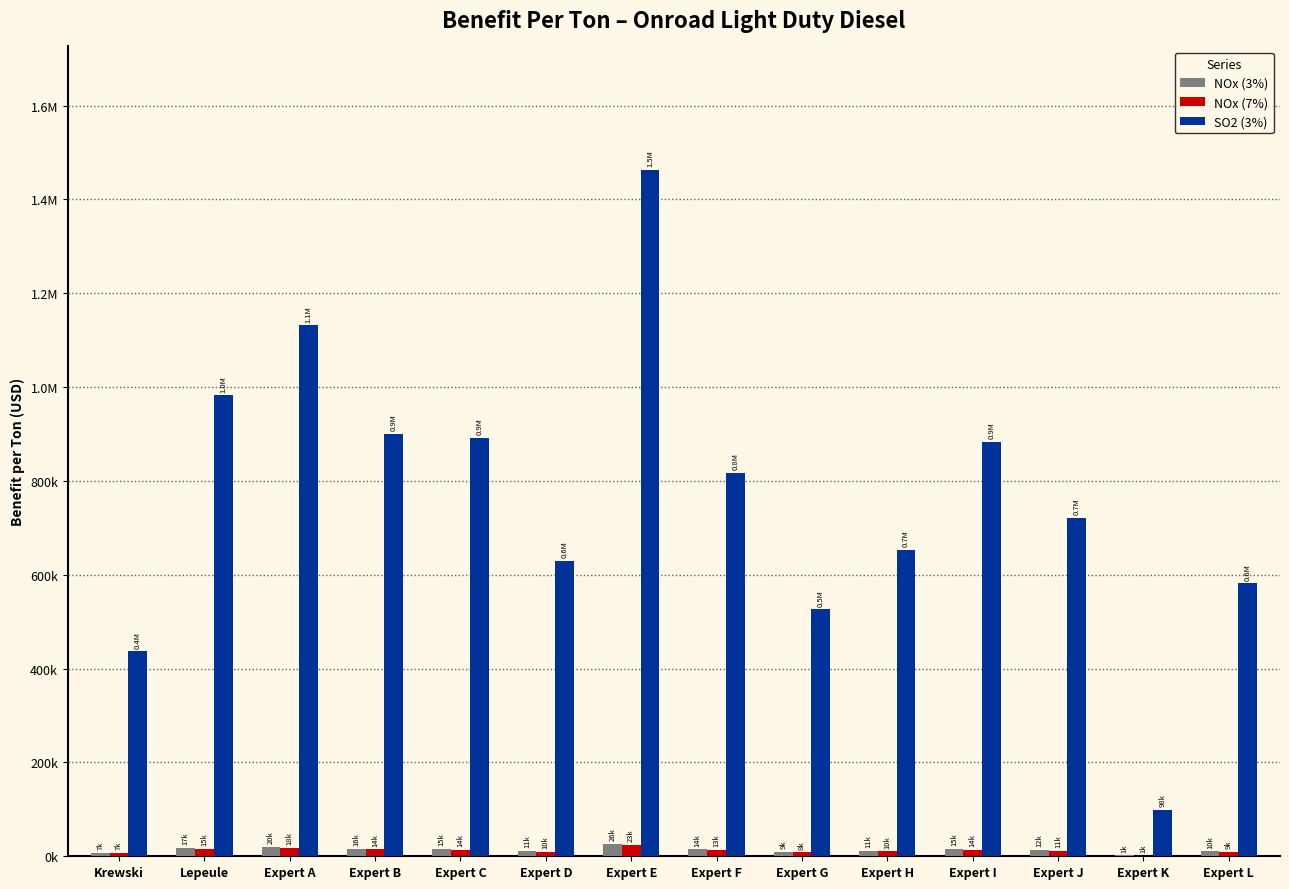

Are the bars grouped side by side (vs. stacked)?

Yes